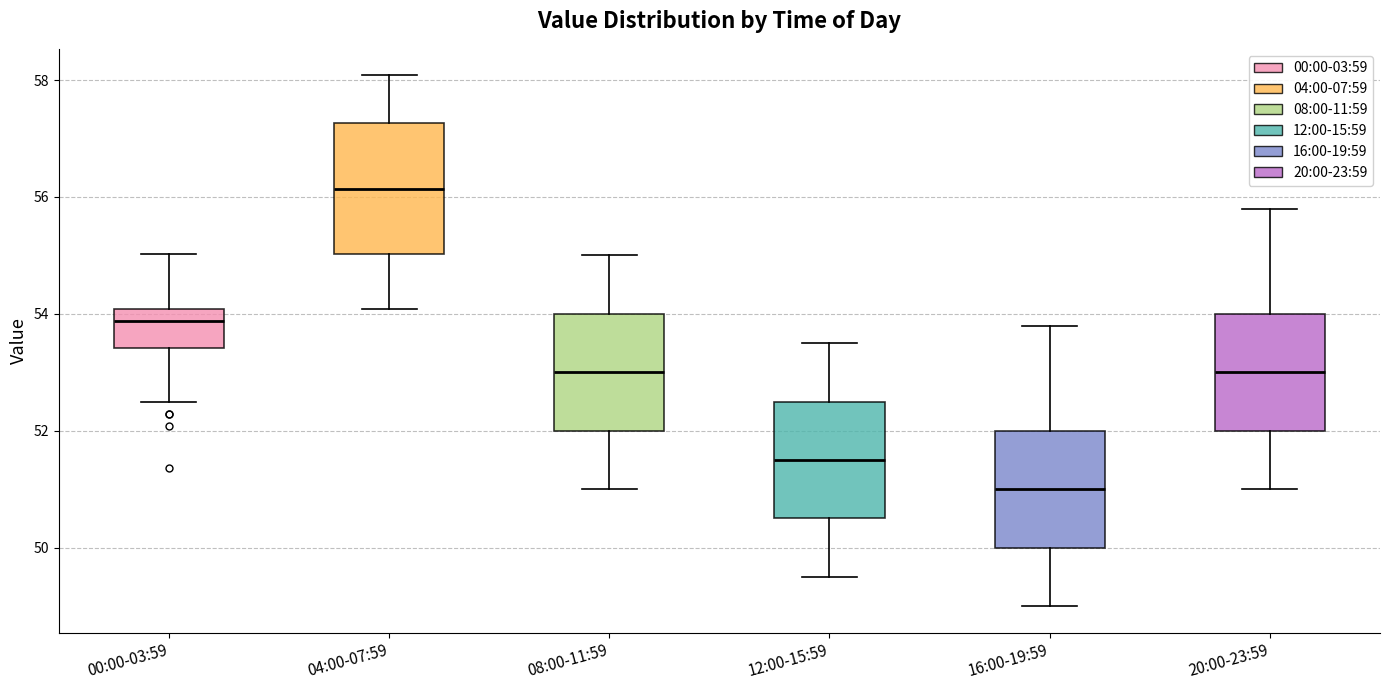

Which box has the lowest median line?

16:00-19:59